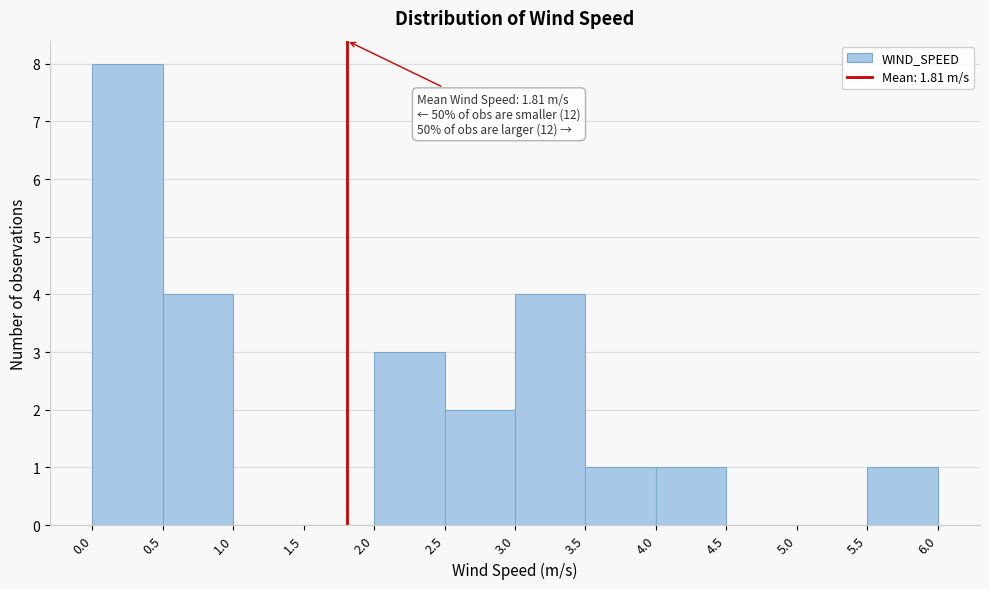

Which range on the x-axis has the tallest bar?

0.0 to 0.5